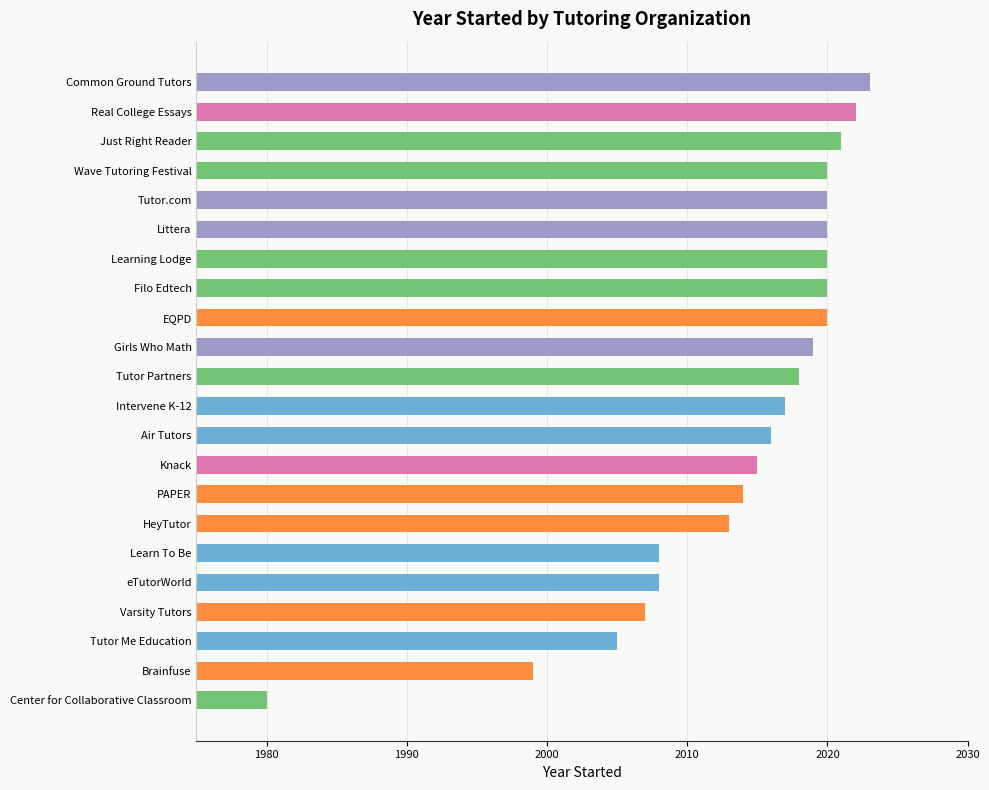

What is the maximum value shown in the chart?

2023